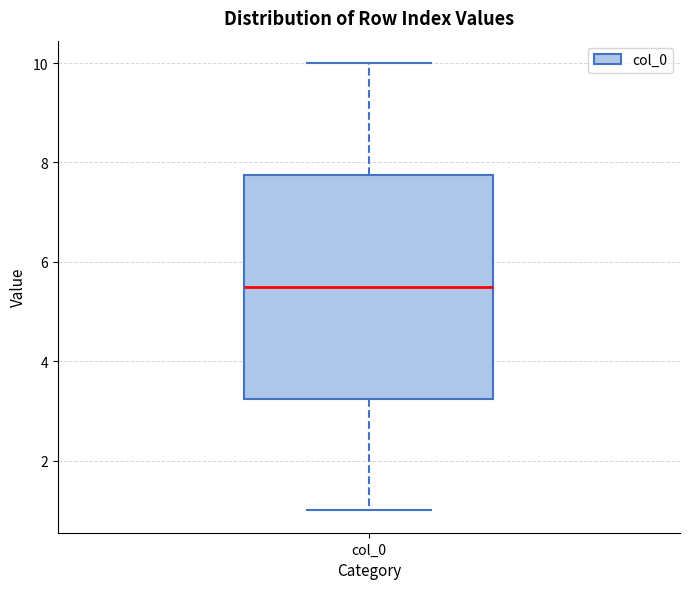

Read this box plot against the y-axis: the position of the median line, the range covered by the box, and the ends of both whiskers. The values are not printed on the chart, so give them approximately, as read against the axis.

median 5.6, box 3.2 to 7.8, whiskers 1.0 to 10.0